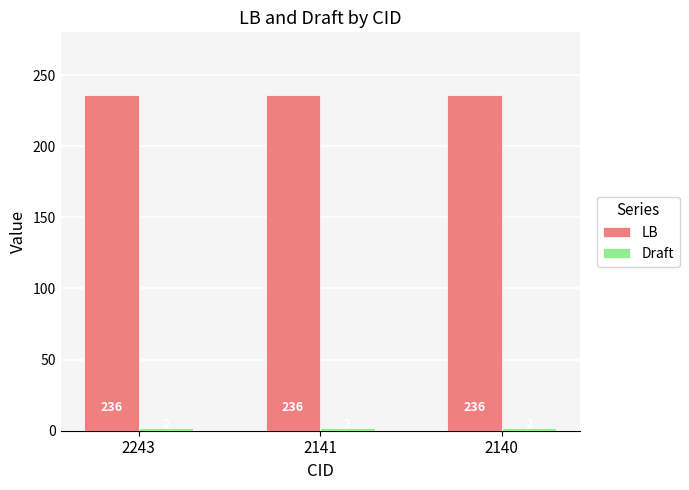

What is the lowest value of the LB series?

236